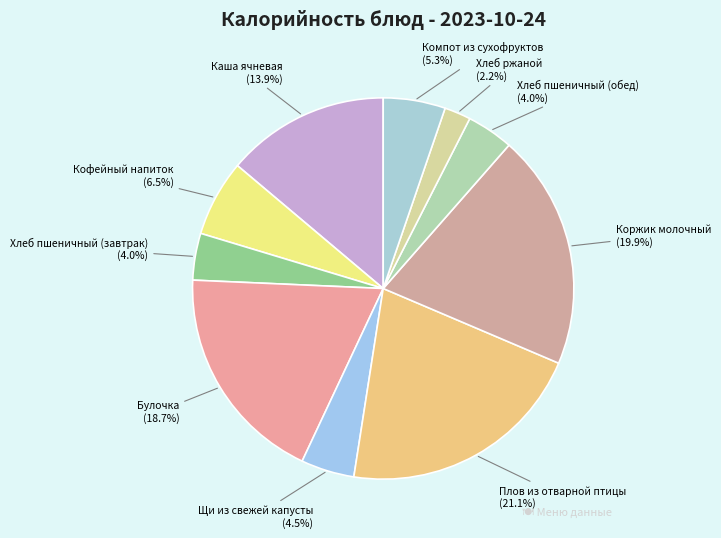

Count the number of slices in the pie.

10